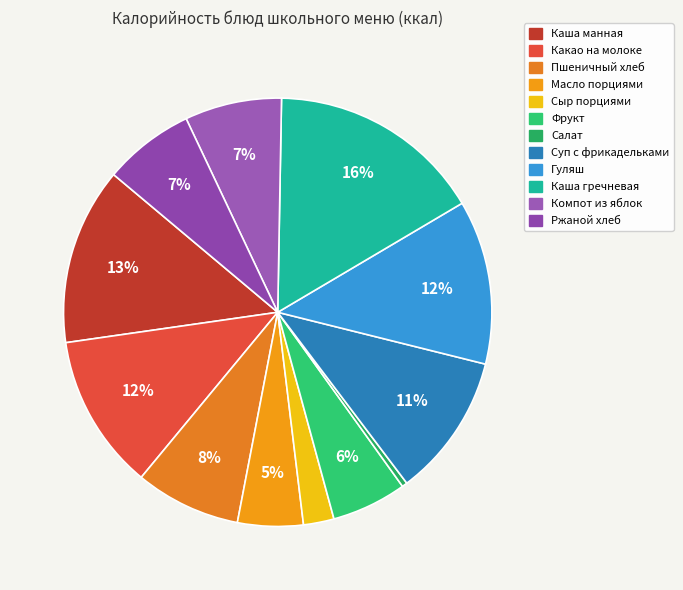

What percentage do Салат and Какао на молоке together represent?

12.1%